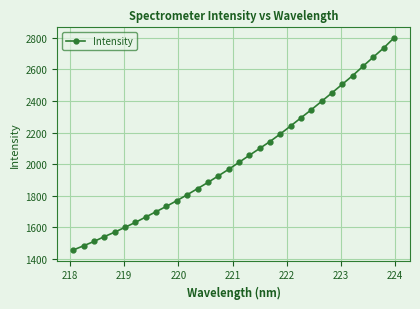

True or false: the data has more than 0 interior local peaks.

False